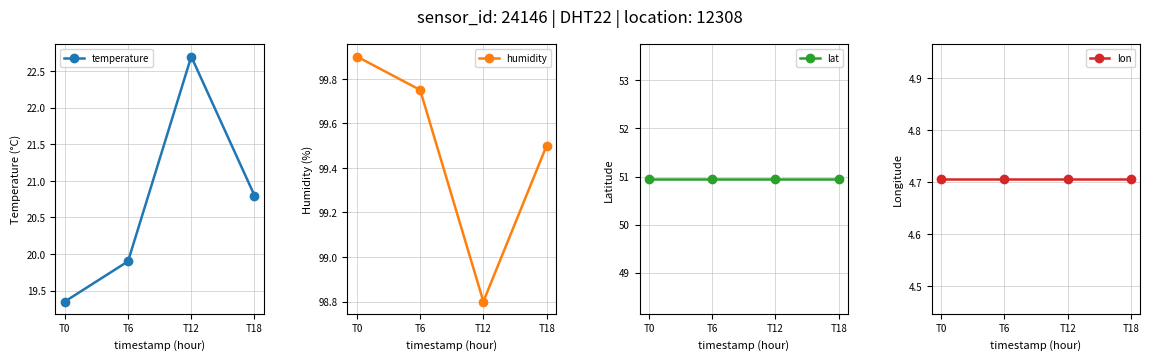

Reading left to right, what are all the values shown in this chart?

temperature: T0=19.4	T6=19.9	T12=22.7	T18=20.8
humidity: T0=99.9	T6=99.8	T12=98.8	T18=99.5
lat: T0=50.9	T6=50.9	T12=50.9	T18=50.9
lon: T0=4.7	T6=4.7	T12=4.7	T18=4.7